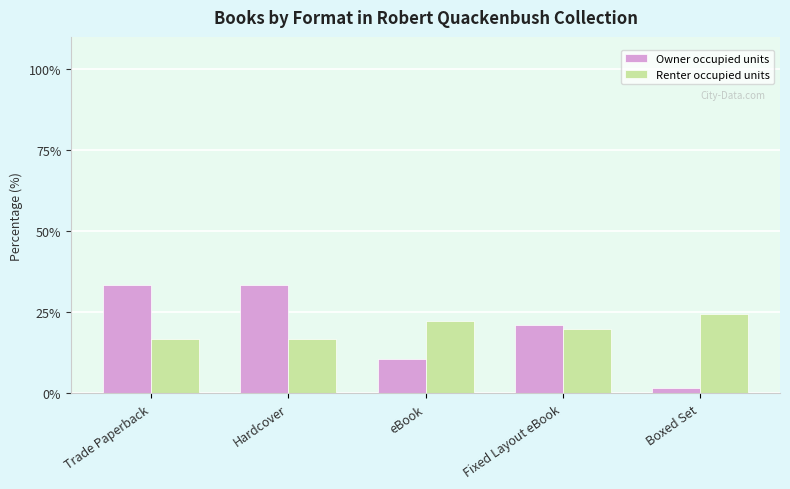

What is the smallest value displayed?

1.8